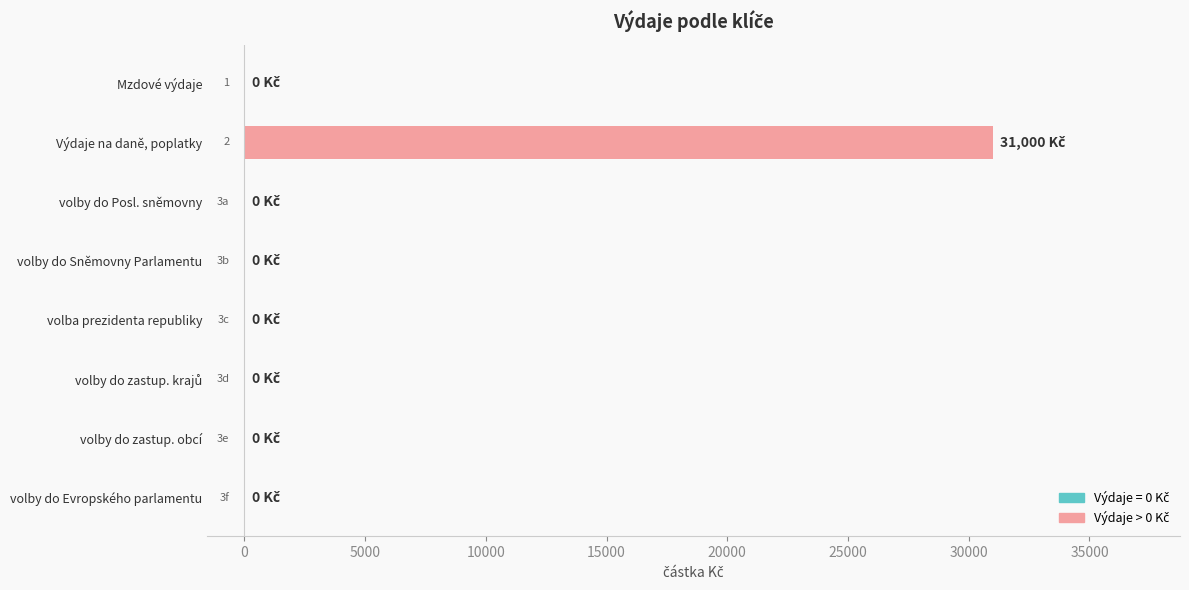

The chart shows a value of 0 at volba prezidenta republiky. True or false?

True